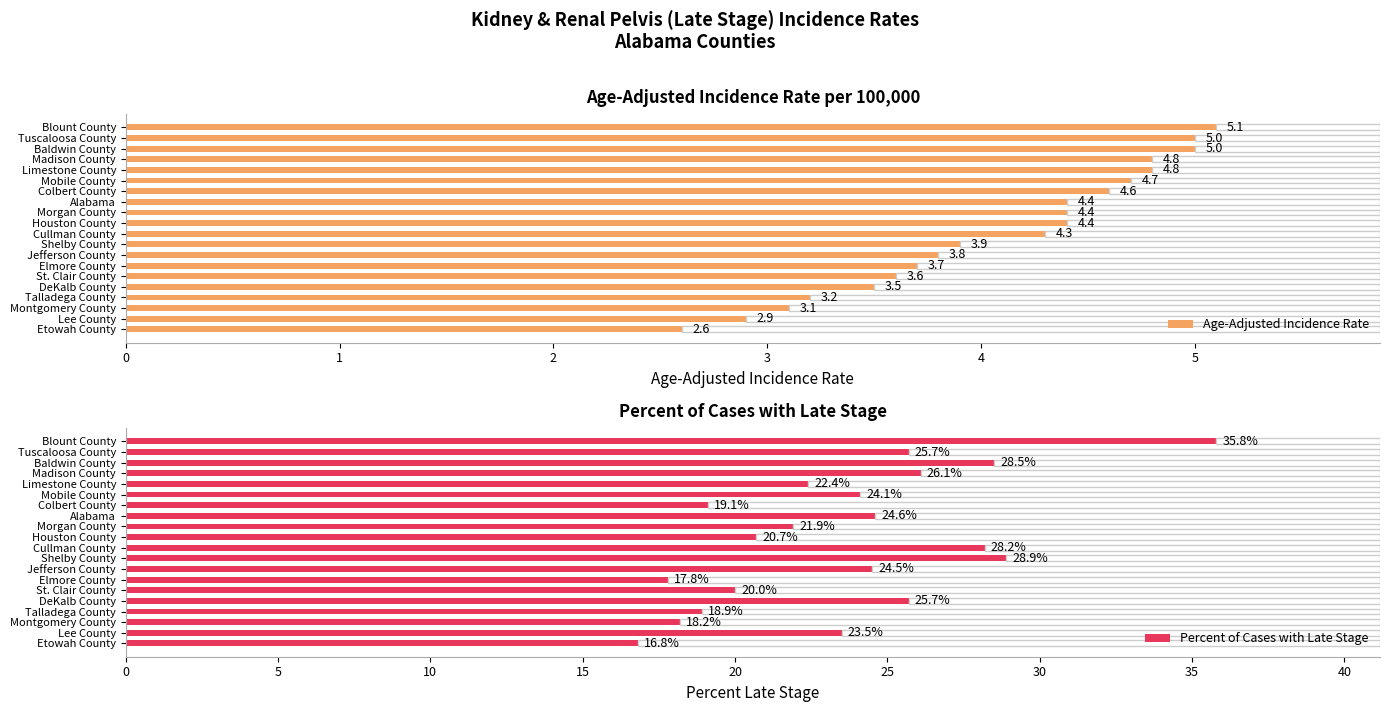

What is the sum of the Percent of Cases with Late Stage values at Morgan County and Tuscaloosa County?

47.6